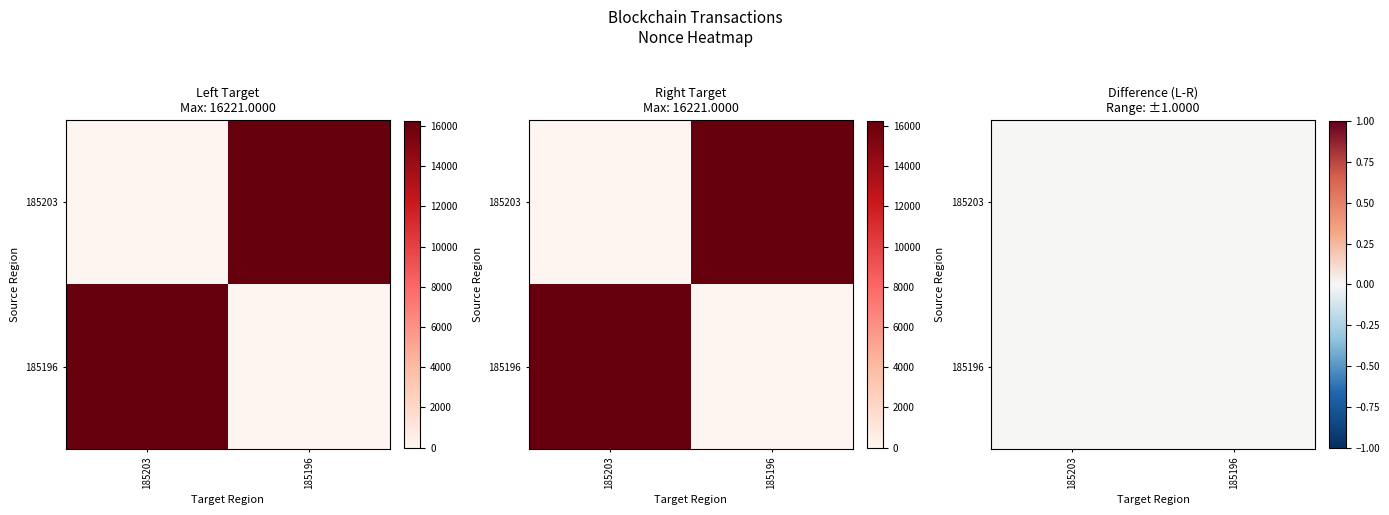

At how many categories does at least one series exceed 4434?

2